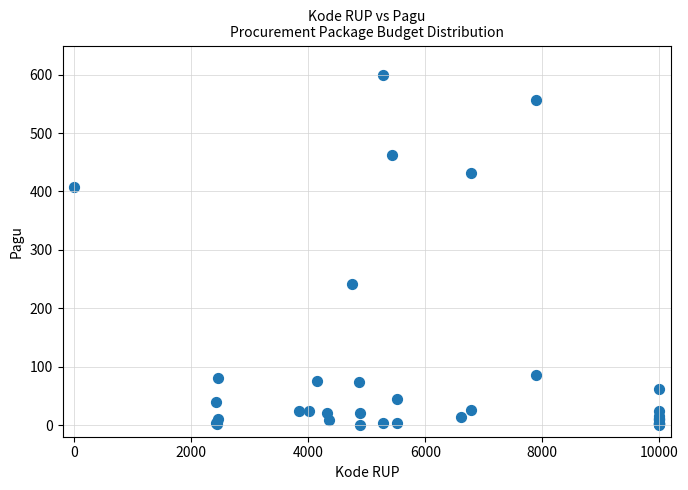

What Y value in the scatter plot is closest to 300?

241.0